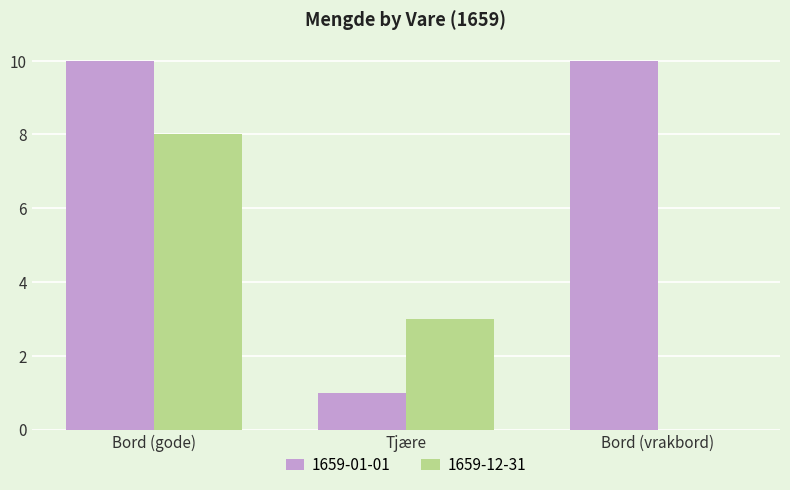

What is the sum of the 1659-12-31 values at Bord (gode) and Bord (vrakbord)?

8